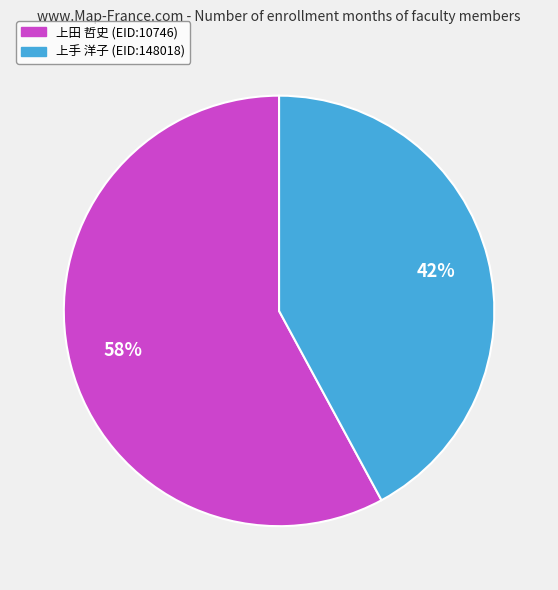

The 上田 哲史 (EID:10746) slice represents 46% of the pie. True or false?

False